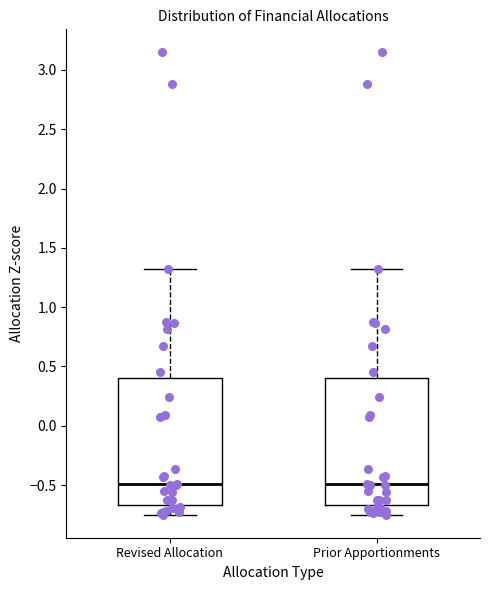

Where is the lower edge of the box for Prior Apportionments on the y-axis? The values are not printed on the chart, so give them approximately, as read against the axis.

-0.65